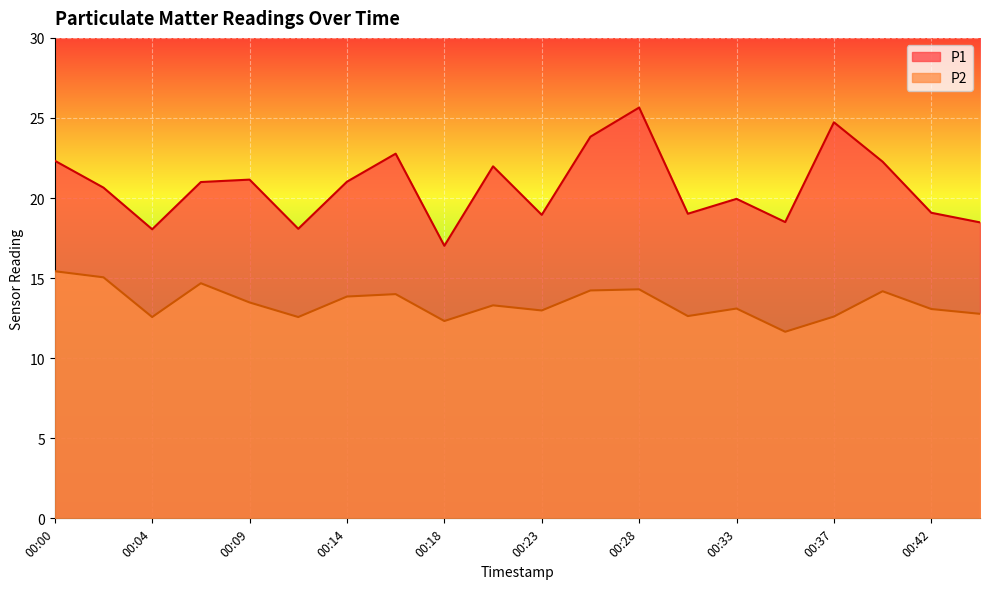

At which category is the sum across all series the highest?

00:28